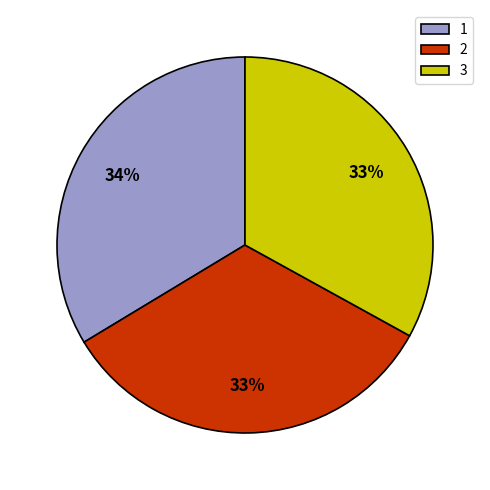

To the nearest percent, what percentage of the pie is 1?

34%